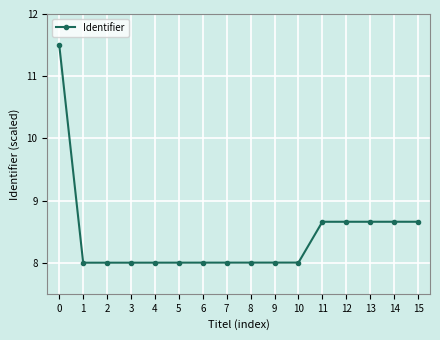

Which has a higher value, 1 or 13?

13